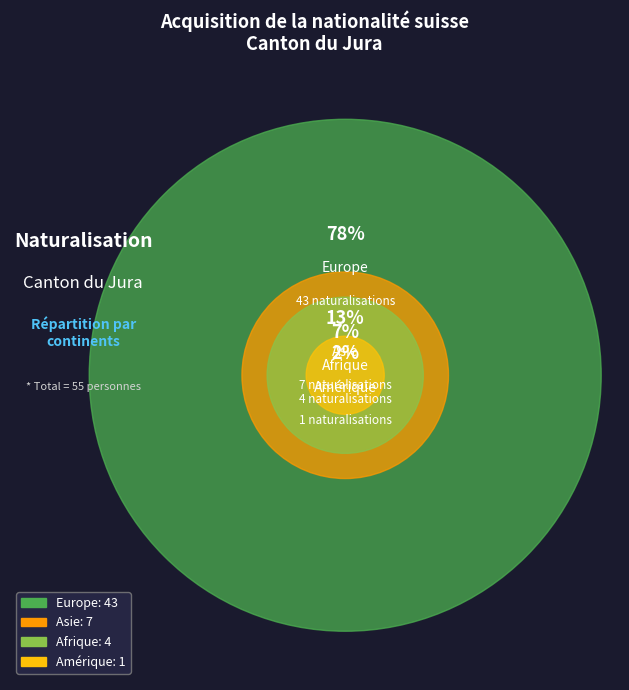

What percentage is the Asie slice, to the nearest percent?

13%